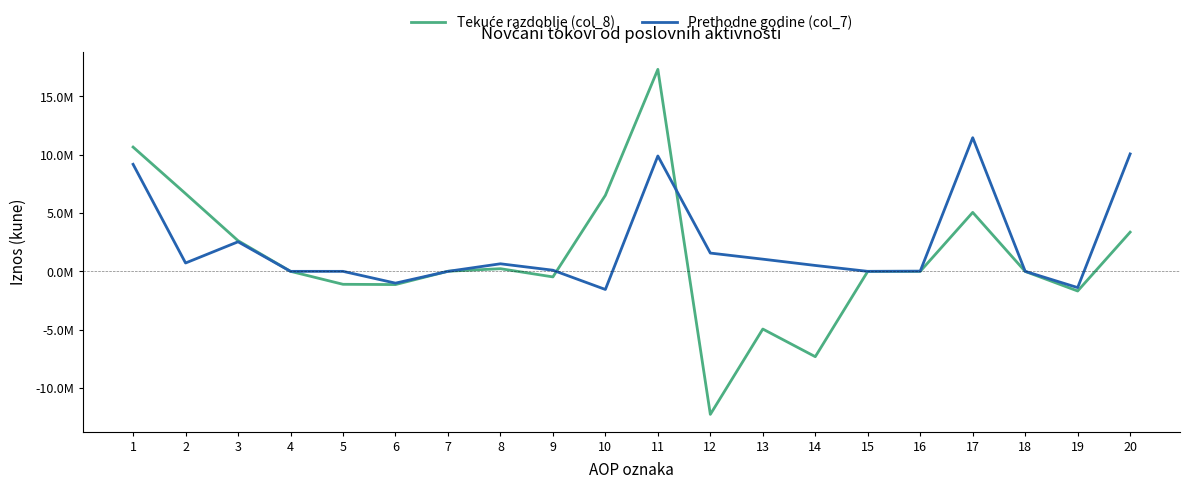

True or false: Prethodne godine (col_7) and Tekuće razdoblje (col_8) cross at least once.

True